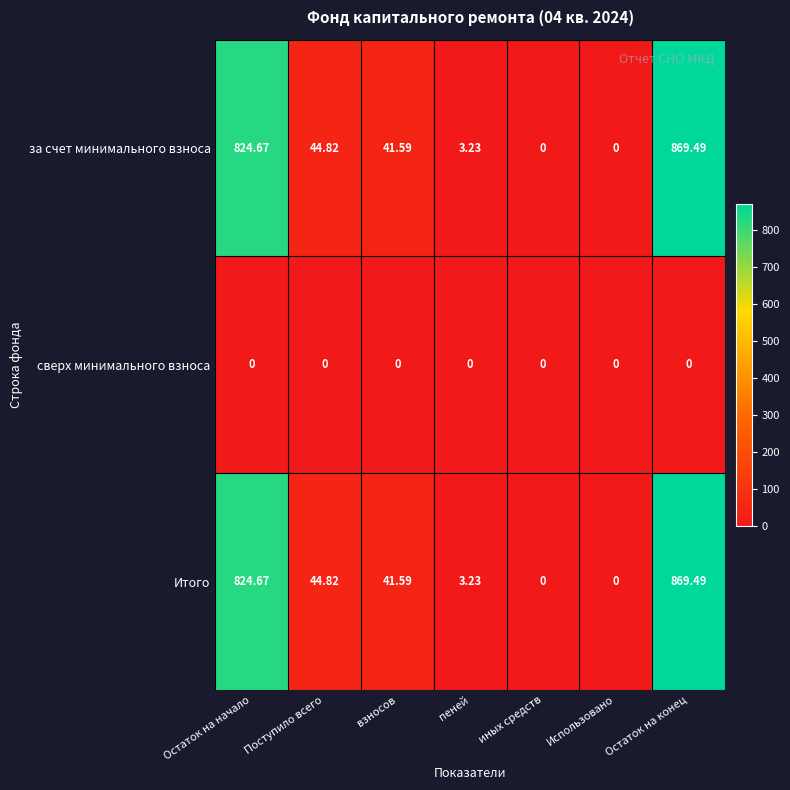

At which label does за счет минимального взноса first exceed 41?

Остаток на начало